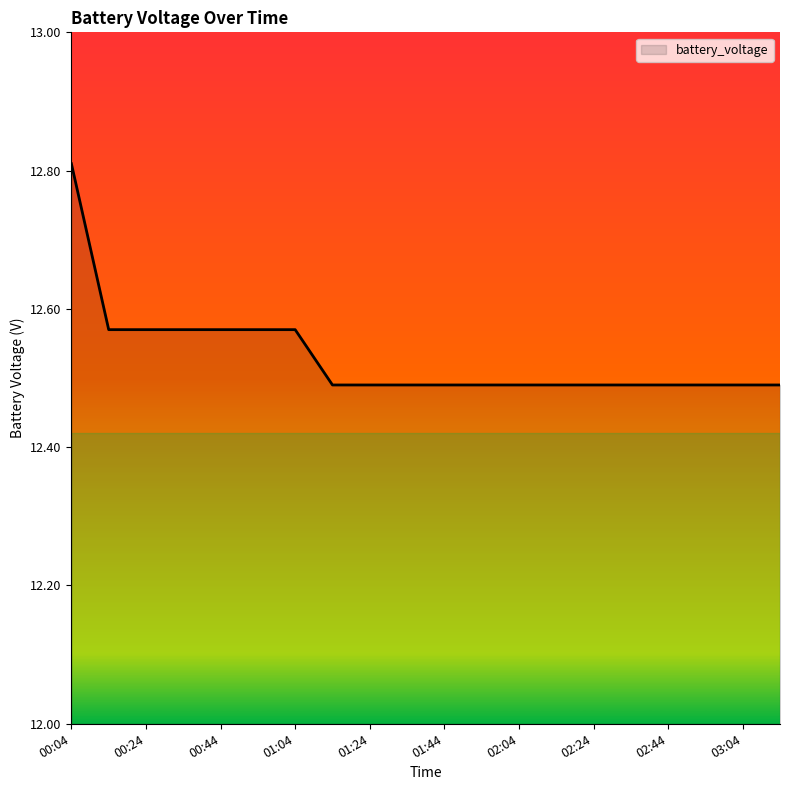

What is the smallest value displayed?

12.5